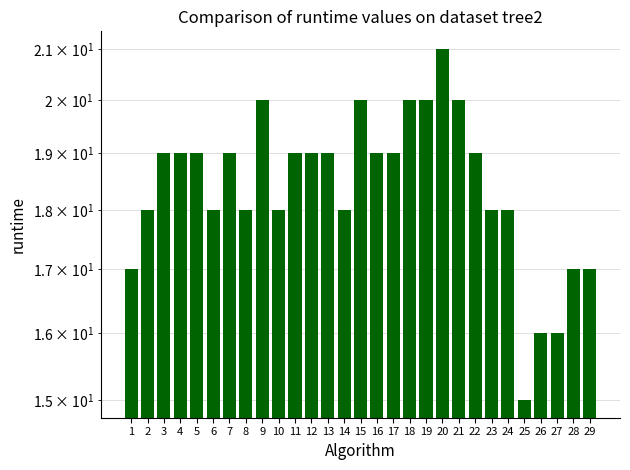

How many values are between 18 and 19?

17